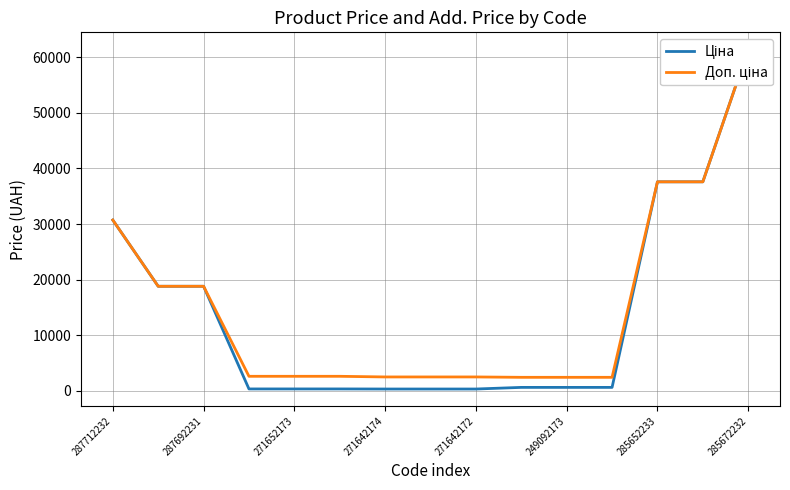

Count the number of categories in the chart.

15